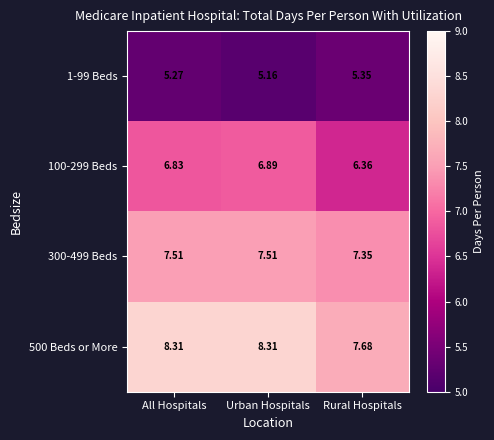

Rank the categories by 100-299 Beds value from lowest to highest.

Rural Hospitals, All Hospitals, Urban Hospitals